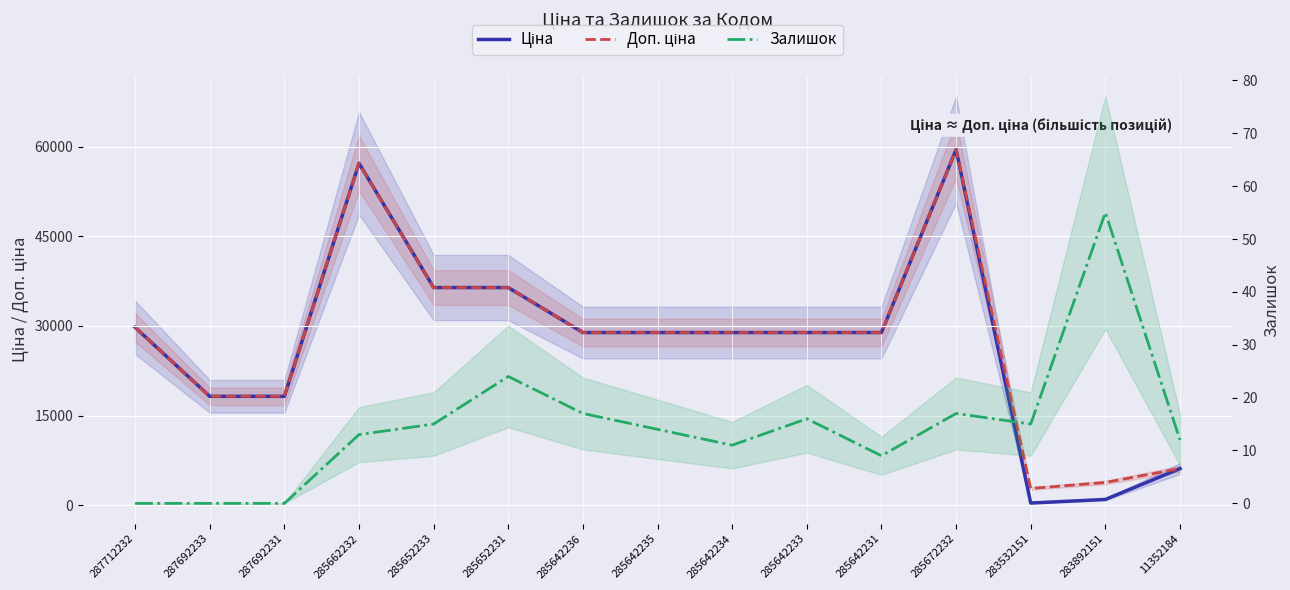

Which series has the largest total across all categories?

Доп. ціна